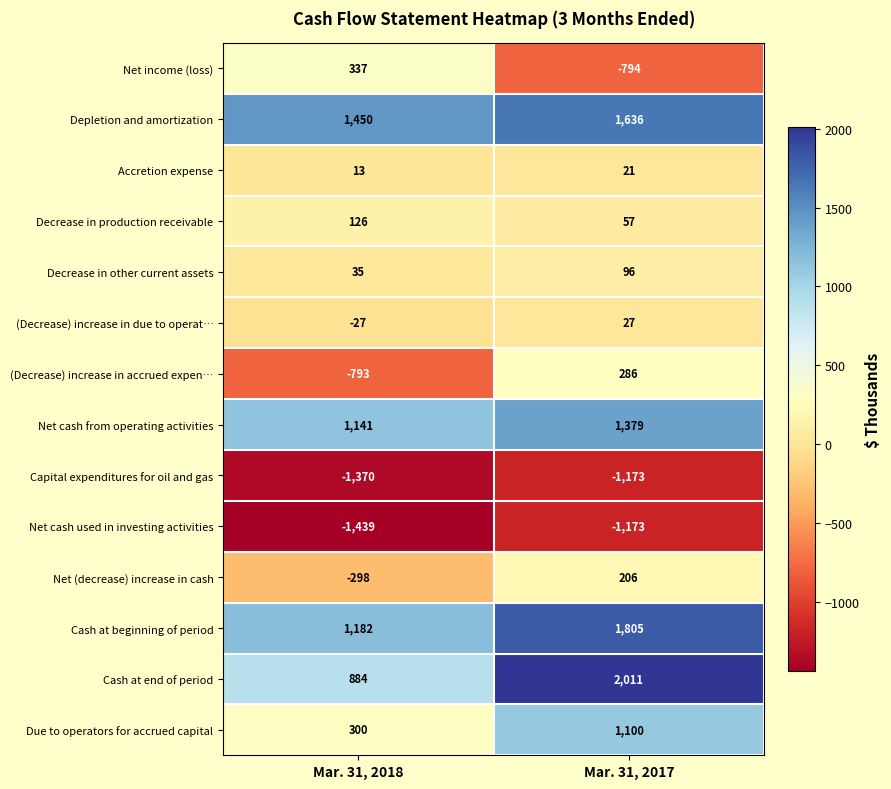

True or false: Net (decrease) increase in cash has a value of -298 at Mar. 31, 2018.

True